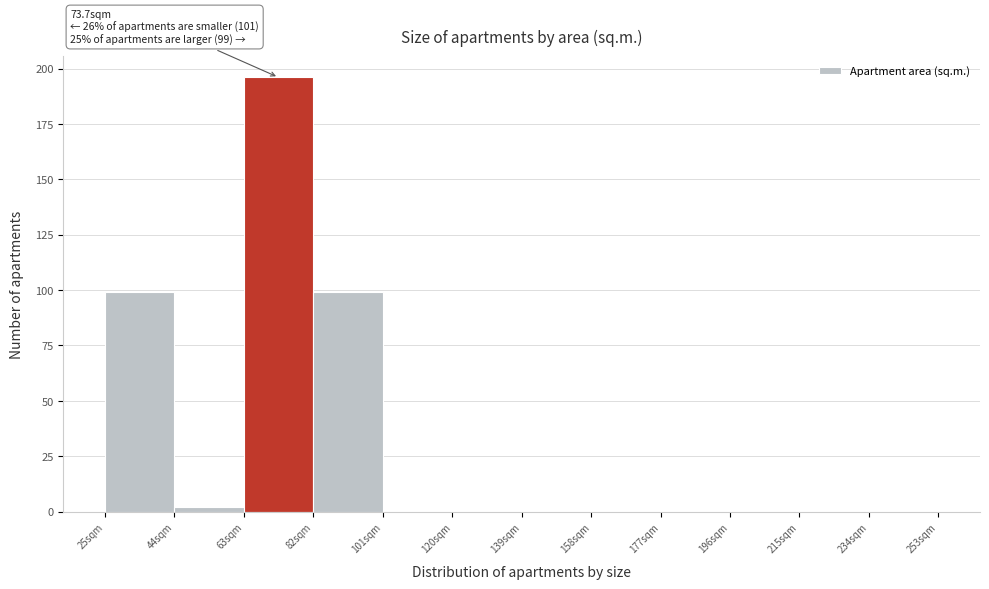

Over which range of the x-axis is the bar tallest?

63 to 82